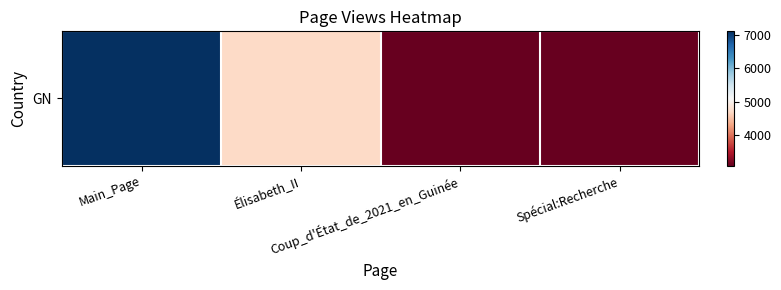

True or false: the data shows 3100 at Coup_d'État_de_2021_en_Guinée.

True